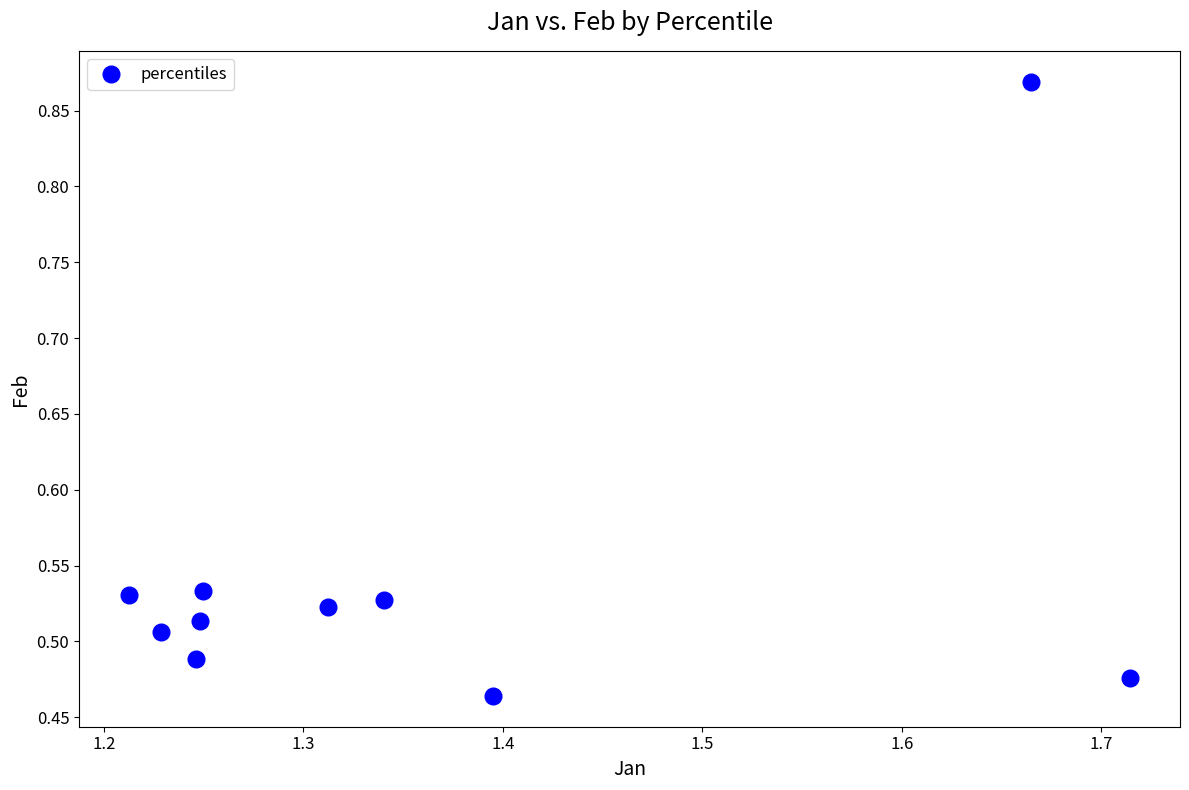

What is the range of Y values (max minus min)?

0.4